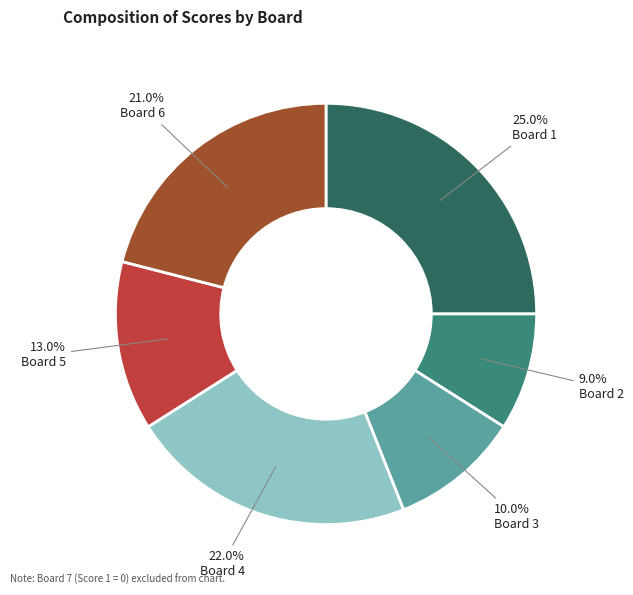

Count the number of slices in the pie.

6